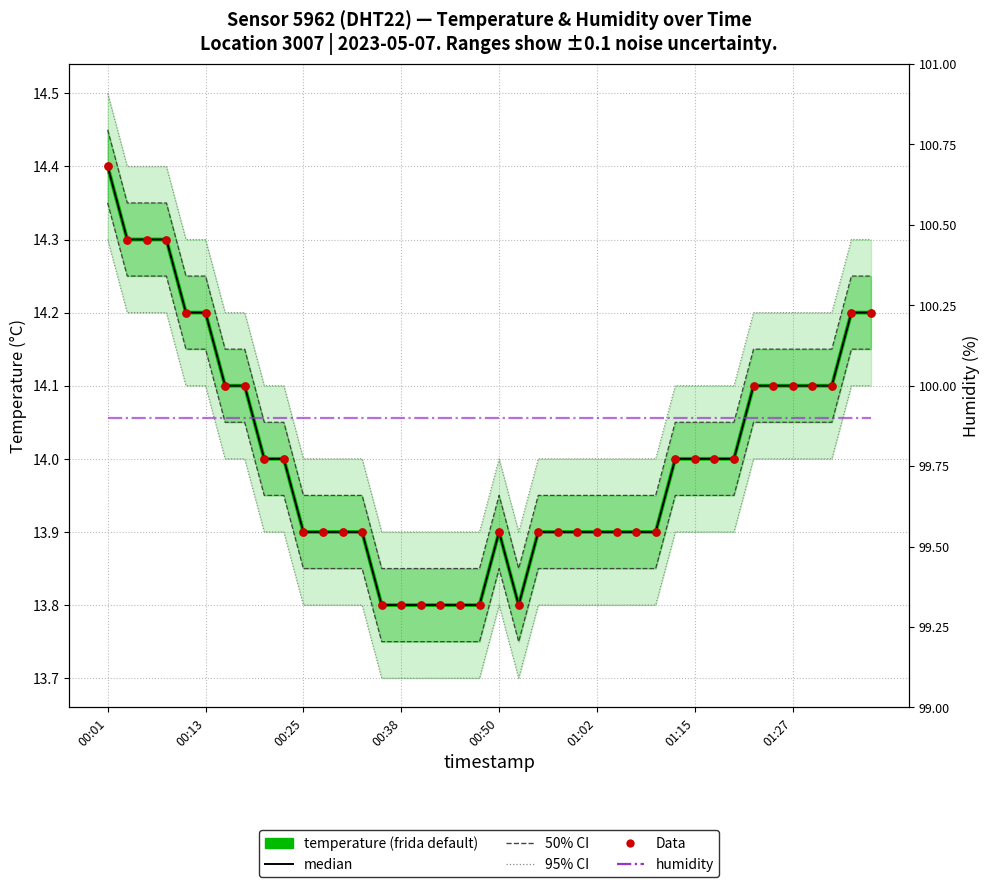

Which series has the largest total across all categories?

humidity